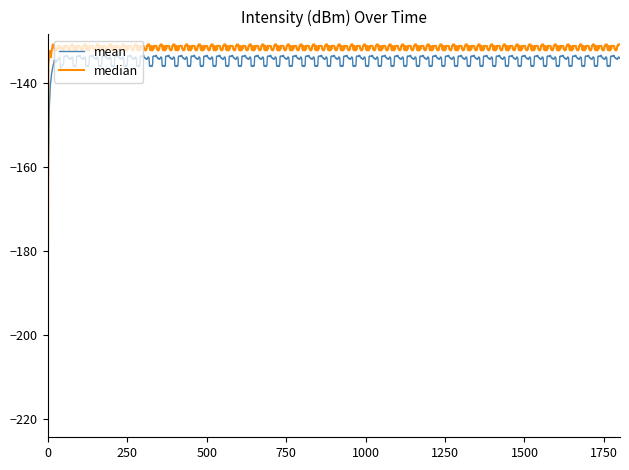

Which series has the largest range (max minus min)?

median